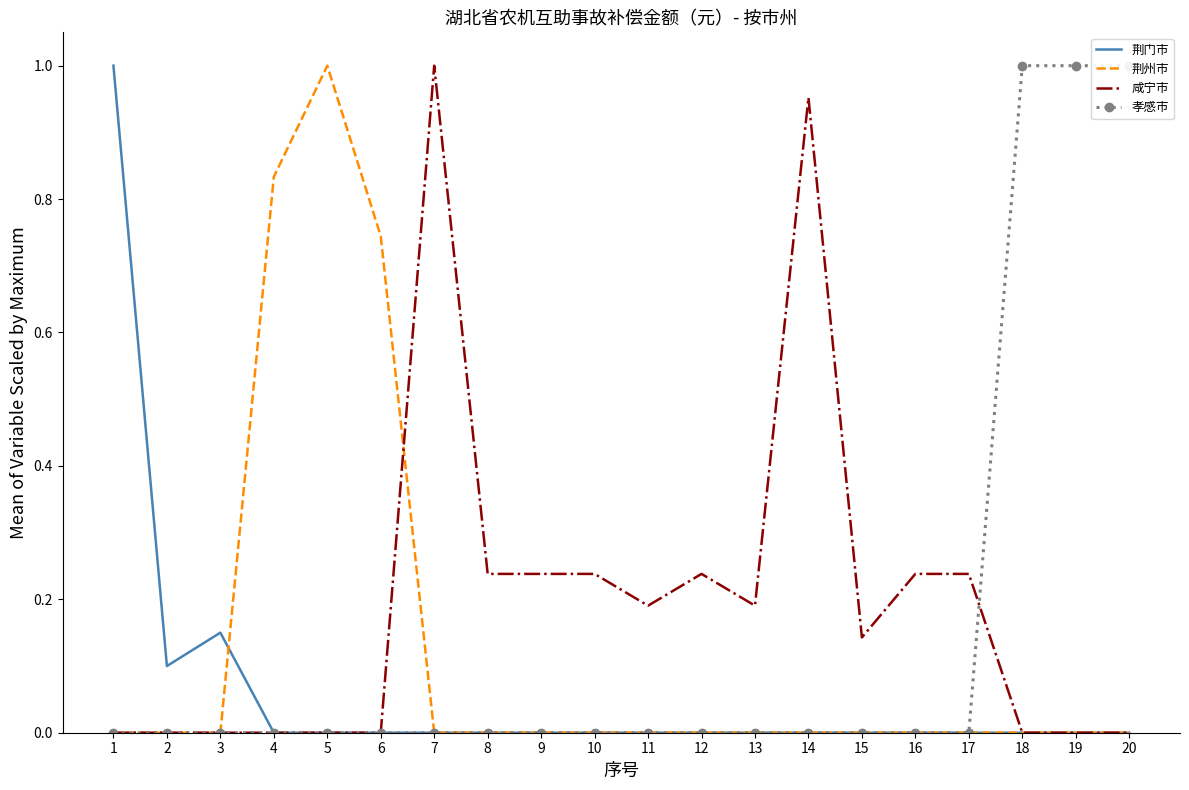

Between 6 and 10, which series saw the biggest shift?

荆州市